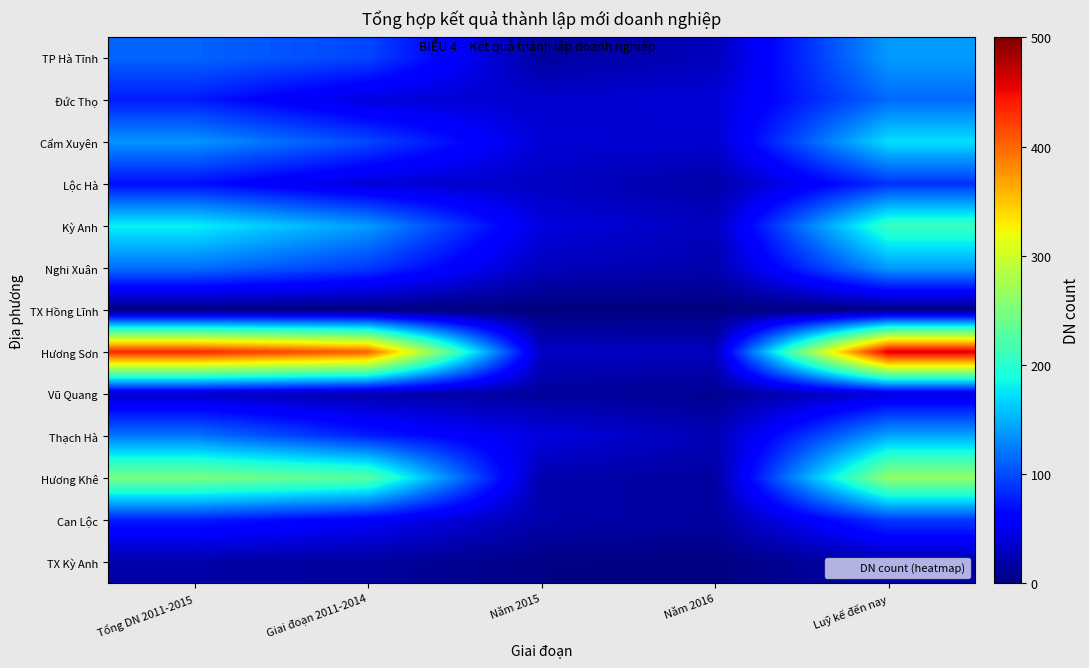

Reading left to right, transcribe all the data shown in this chart.

TP Hà Tĩnh: Tổng DN 2011-2015=112	Giai đoạn 2011-2014=97	Năm 2015=15	Năm 2016=27	Luỹ kế đến nay=139
Đức Thọ: Tổng DN 2011-2015=76	Giai đoạn 2011-2014=41	Năm 2015=35	Năm 2016=39	Luỹ kế đến nay=115
Cẩm Xuyên: Tổng DN 2011-2015=136	Giai đoạn 2011-2014=98	Năm 2015=38	Năm 2016=36	Luỹ kế đến nay=172
Lộc Hà: Tổng DN 2011-2015=69	Giai đoạn 2011-2014=39	Năm 2015=30	Năm 2016=18	Luỹ kế đến nay=87
Kỳ Anh: Tổng DN 2011-2015=181	Giai đoạn 2011-2014=139	Năm 2015=42	Năm 2016=28	Luỹ kế đến nay=209
Nghi Xuân: Tổng DN 2011-2015=118	Giai đoạn 2011-2014=91	Năm 2015=27	Năm 2016=21	Luỹ kế đến nay=139
TX Hồng Lĩnh: Tổng DN 2011-2015=1	Giai đoạn 2011-2014=1	Năm 2015=0	Năm 2016=1	Luỹ kế đến nay=2
Hương Sơn: Tổng DN 2011-2015=435	Giai đoạn 2011-2014=404	Năm 2015=31	Năm 2016=28	Luỹ kế đến nay=463
Vũ Quang: Tổng DN 2011-2015=33	Giai đoạn 2011-2014=20	Năm 2015=13	Năm 2016=9	Luỹ kế đến nay=42
Thạch Hà: Tổng DN 2011-2015=121	Giai đoạn 2011-2014=78	Năm 2015=43	Năm 2016=24	Luỹ kế đến nay=145
Hương Khê: Tổng DN 2011-2015=248	Giai đoạn 2011-2014=228	Năm 2015=20	Năm 2016=15	Luỹ kế đến nay=263
Can Lộc: Tổng DN 2011-2015=77	Giai đoạn 2011-2014=57	Năm 2015=20	Năm 2016=15	Luỹ kế đến nay=92
TX Kỳ Anh: Tổng DN 2011-2015=18	Giai đoạn 2011-2014=14	Năm 2015=4	Năm 2016=2	Luỹ kế đến nay=20